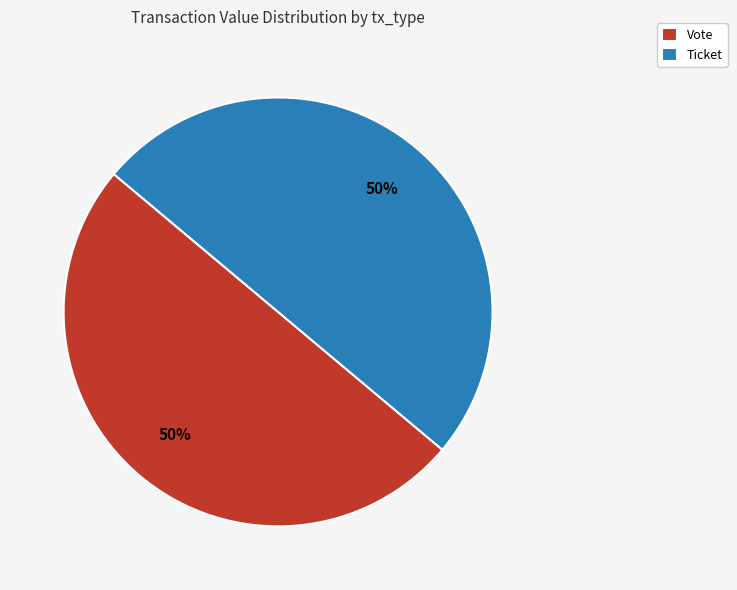

Approximately how many times larger is the value at Vote compared to Ticket?

1.0